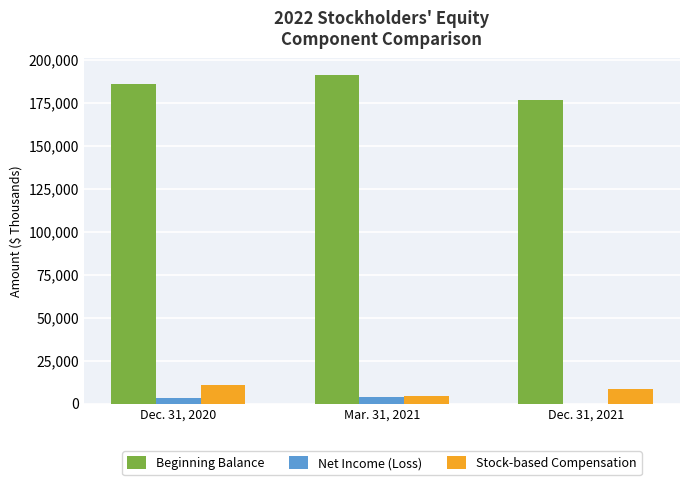

Which label corresponds to the largest value in the chart?

Mar. 31, 2021